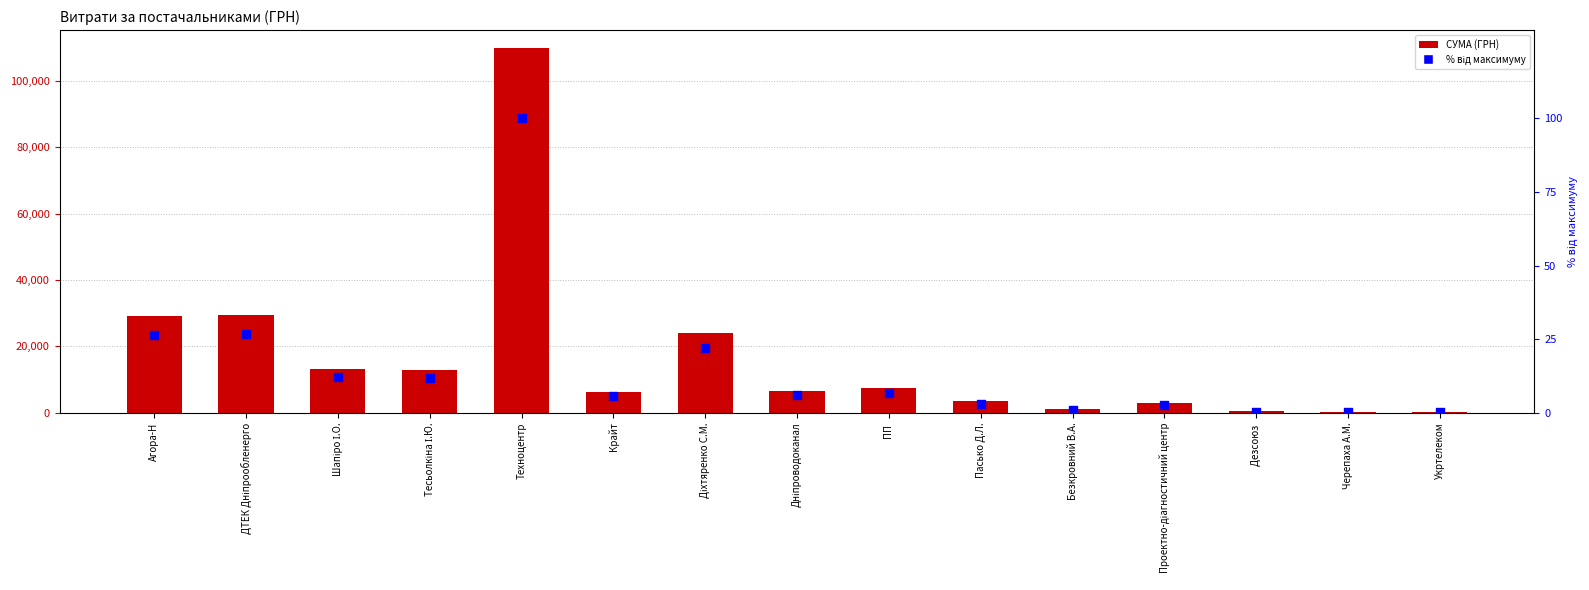

Which series contains the lowest Y value?

% від максимуму